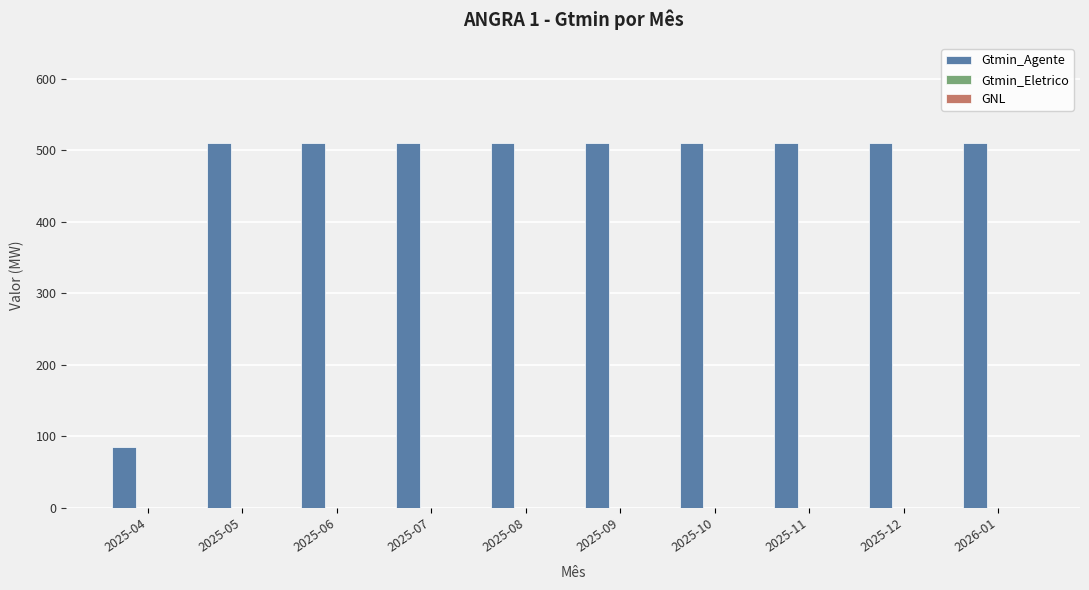

Is it true that the value at 2025-12 is 509.8?

True